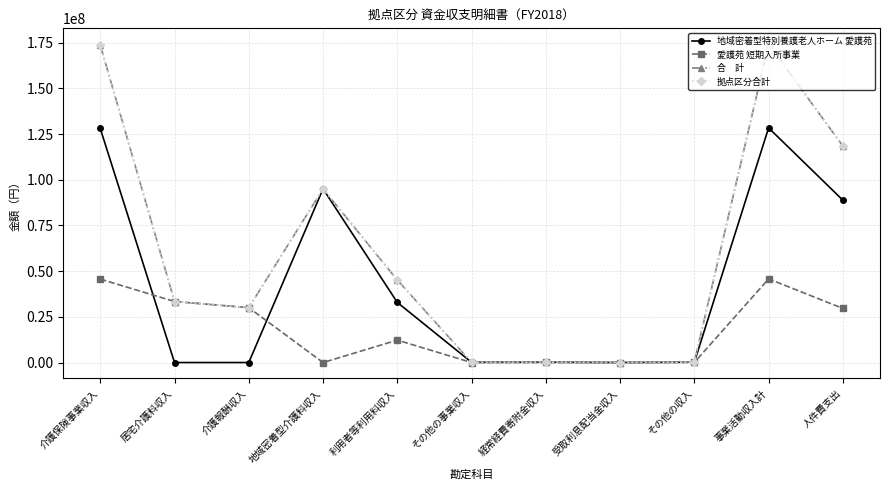

Does the chart have visible grid lines?

Yes